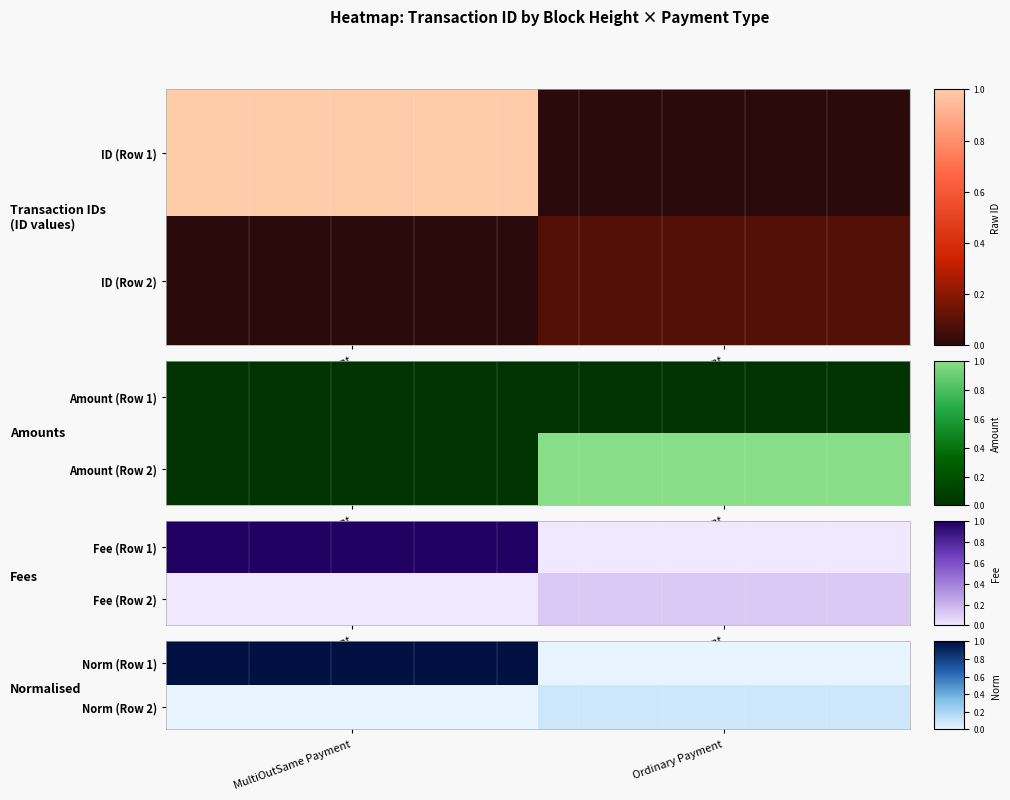

At which category is the sum across all series the highest?

MultiOutSame Payment